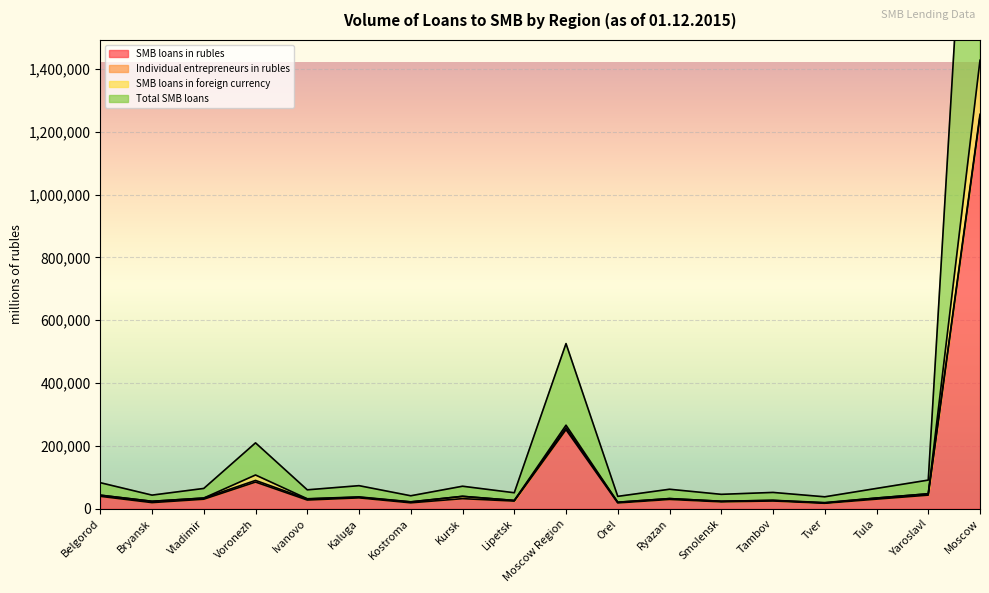

At which label is SMB loans in rubles closest to 633207?

Moscow Region